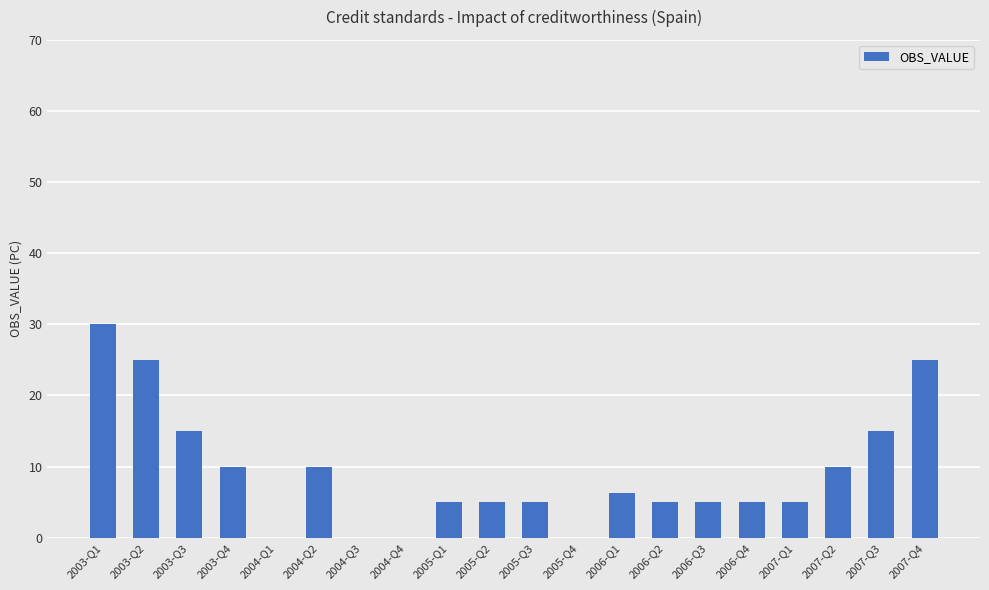

How many distinct data groups are displayed?

1